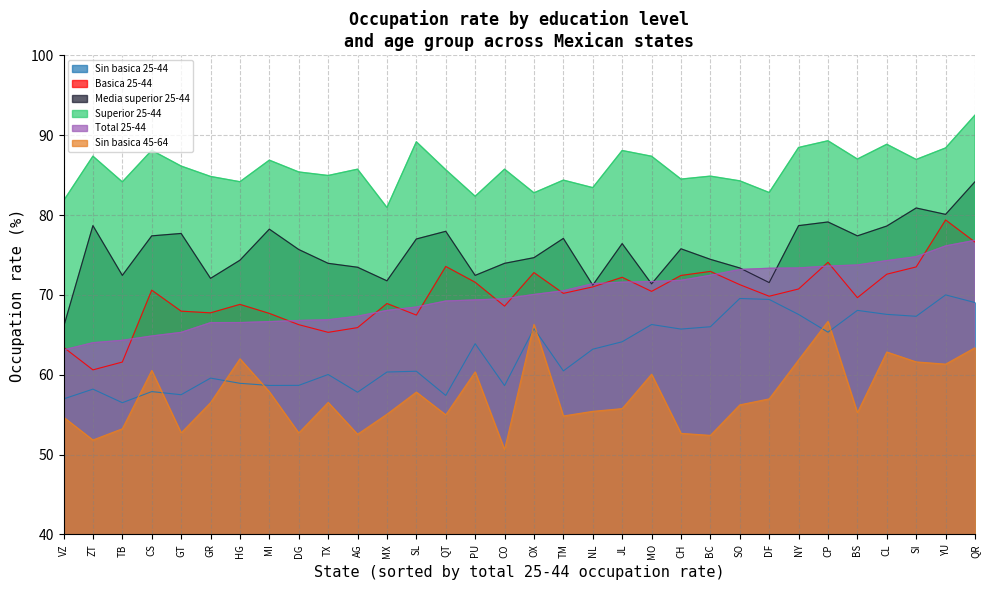

Which series has the largest total across all categories?

Superior 25-44